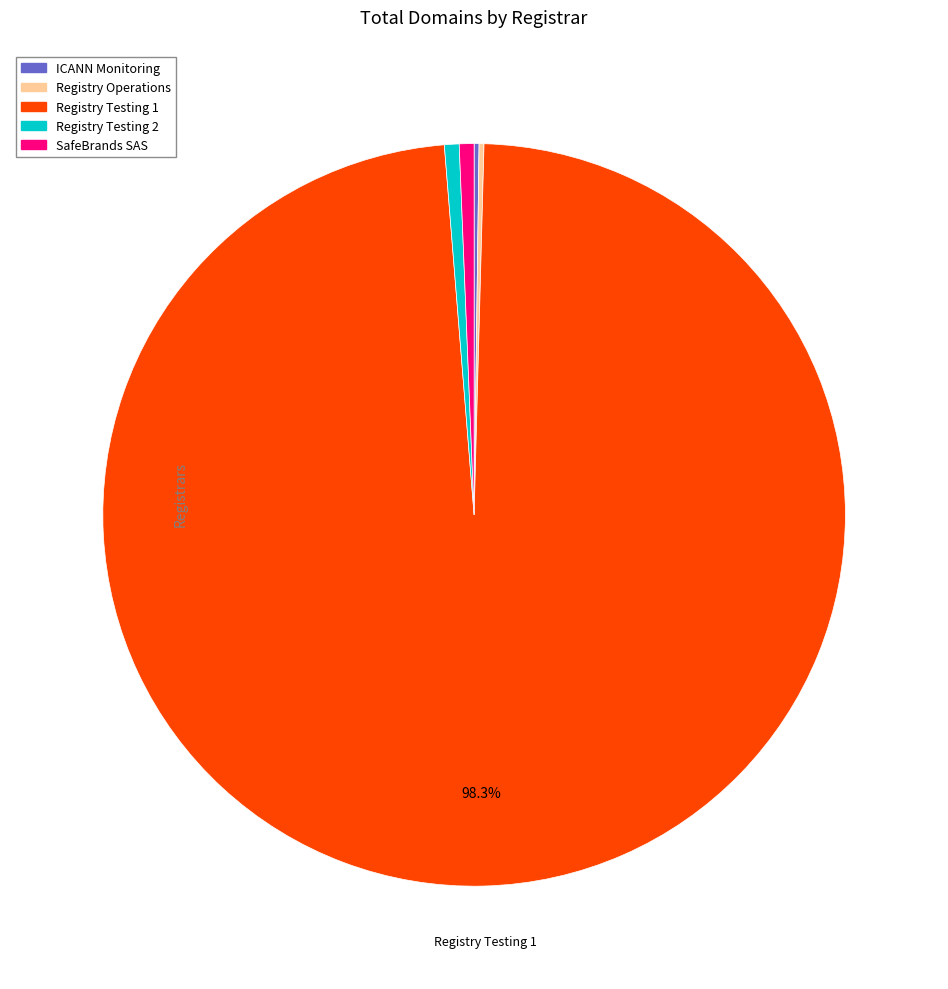

What is the largest slice in the pie chart?

Registry Testing 1